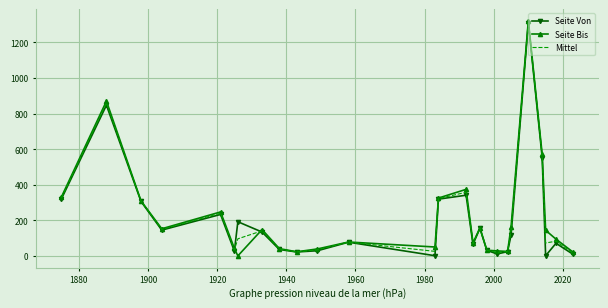

What is the lowest value of the Mittel series?

14.0